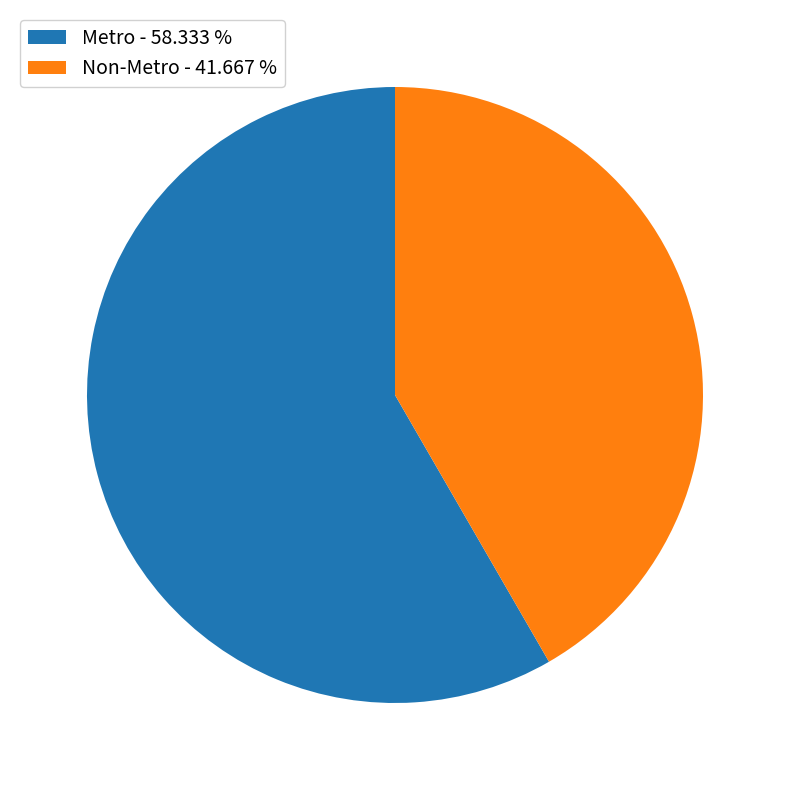

Do Non-Metro - 41.667 % and Metro - 58.333 % together represent more than half of the pie?

Yes